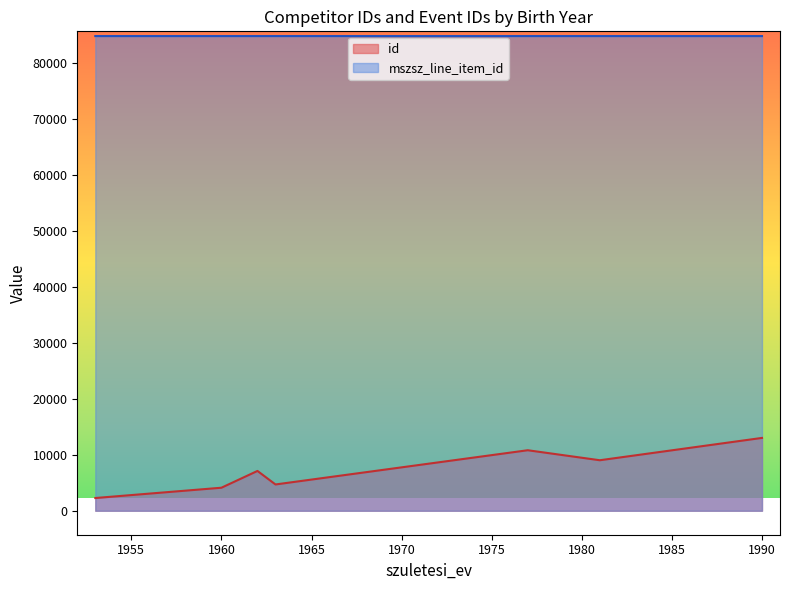

At which label is mszsz_line_item_id closest to 84838?

1977